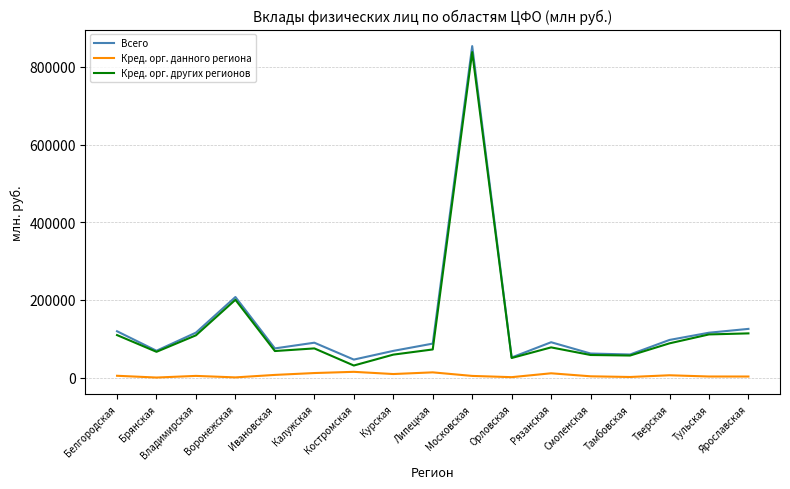

Is it true that Кред. орг. других регионов equals 113735 at Ярославская?

True